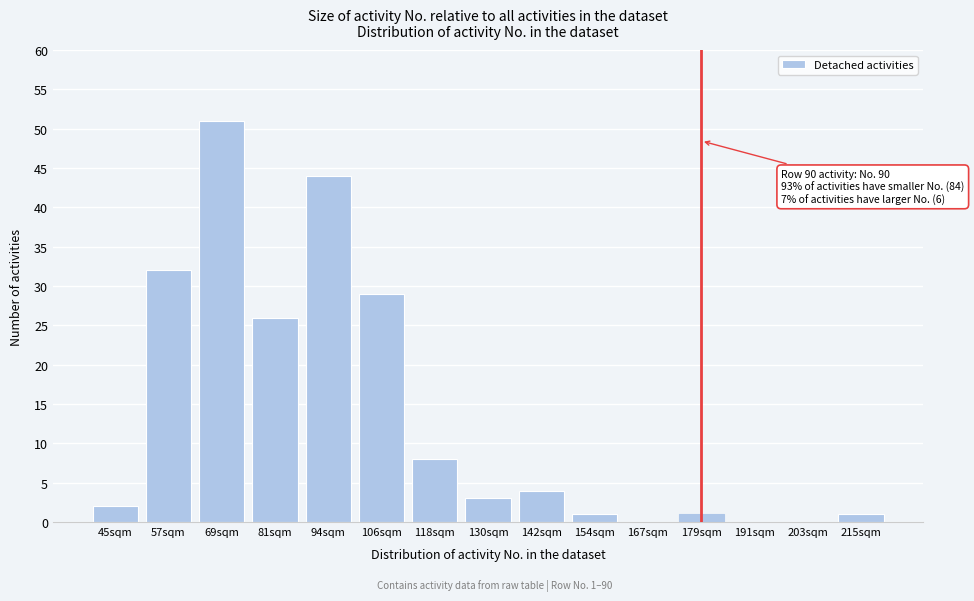

Reading right to left, transcribe all the data shown in this chart.

215sqm=1	203sqm=0	191sqm=0	179sqm=1	167sqm=0	154sqm=1	142sqm=4	130sqm=3	118sqm=8	106sqm=29	94sqm=44	81sqm=26	69sqm=51	57sqm=32	45sqm=2